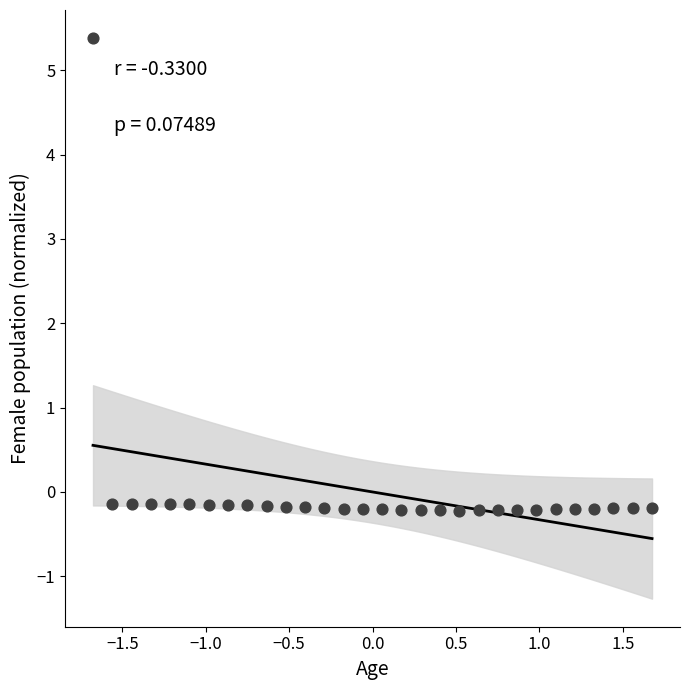

What is the range of X values (max minus min)?

3.4